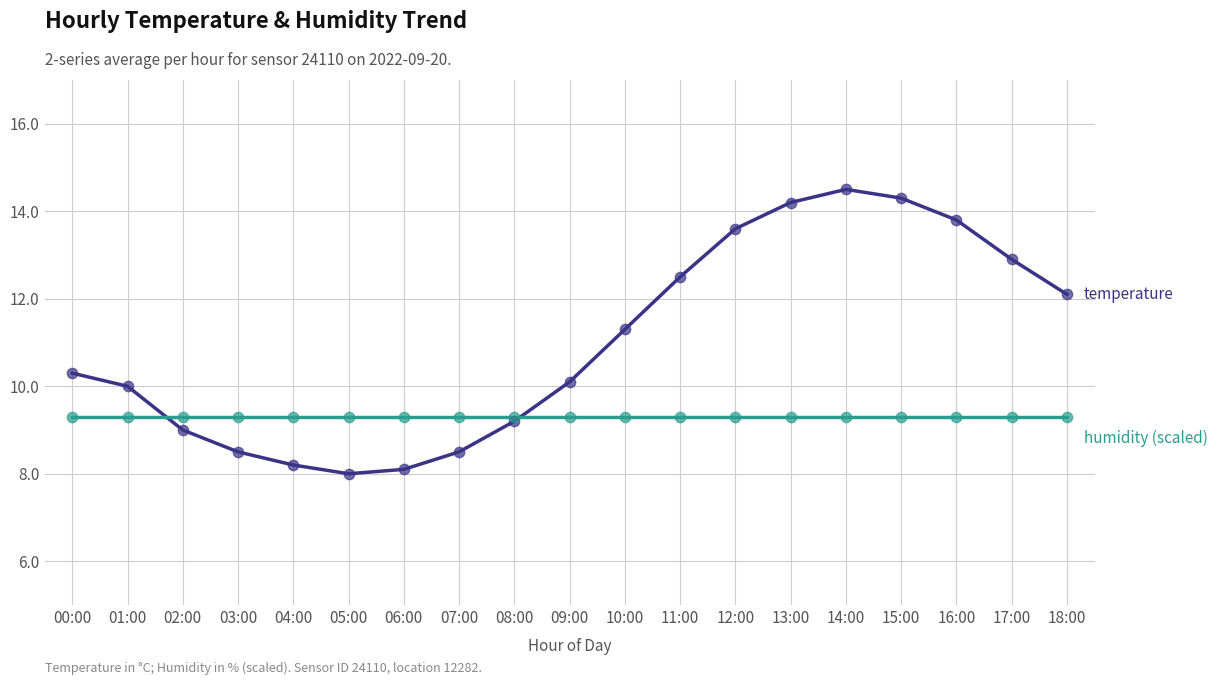

What position from the right is 04:00?

15